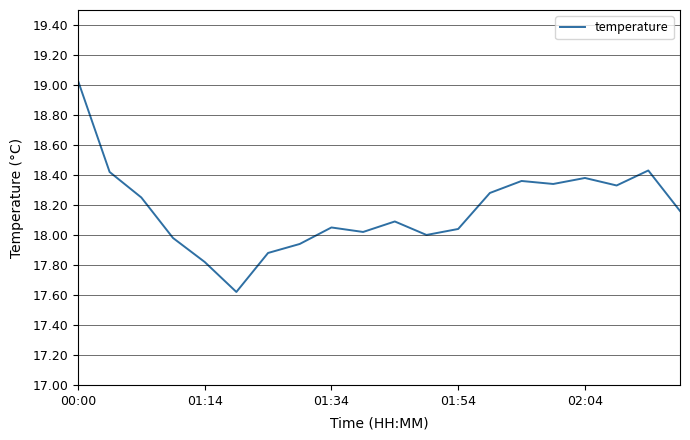

What is the sum of all values?

363.4